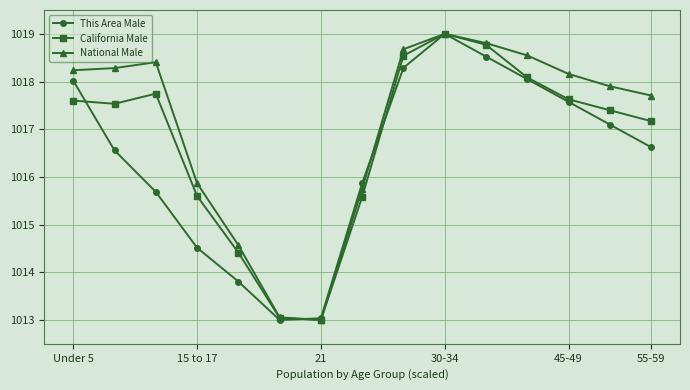

What is the lowest value of the California Male series?

1013.0